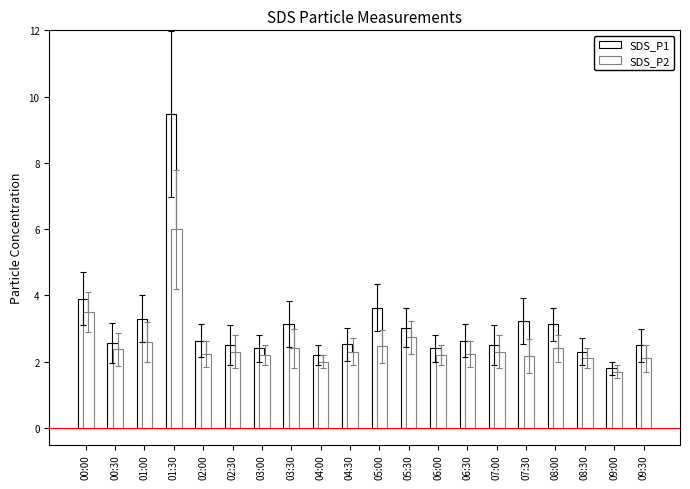

Does the chart contain stacked bars?

No